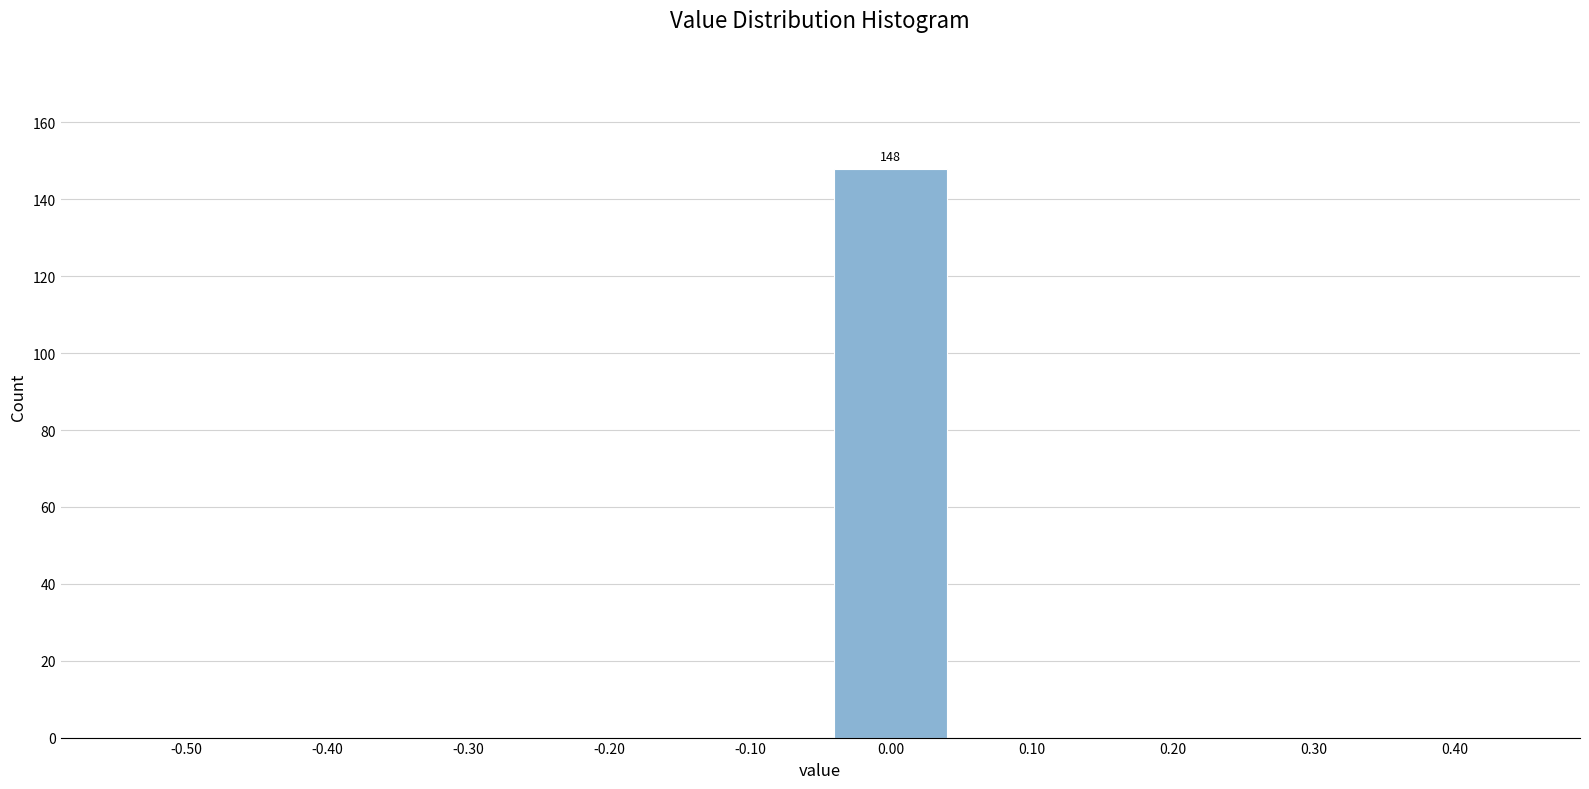

Reading left to right, list all the values displayed in this chart.

-0.50=0	-0.40=0	-0.30=0	-0.20=0	-0.10=0	0.00=148	0.10=0	0.20=0	0.30=0	0.40=0